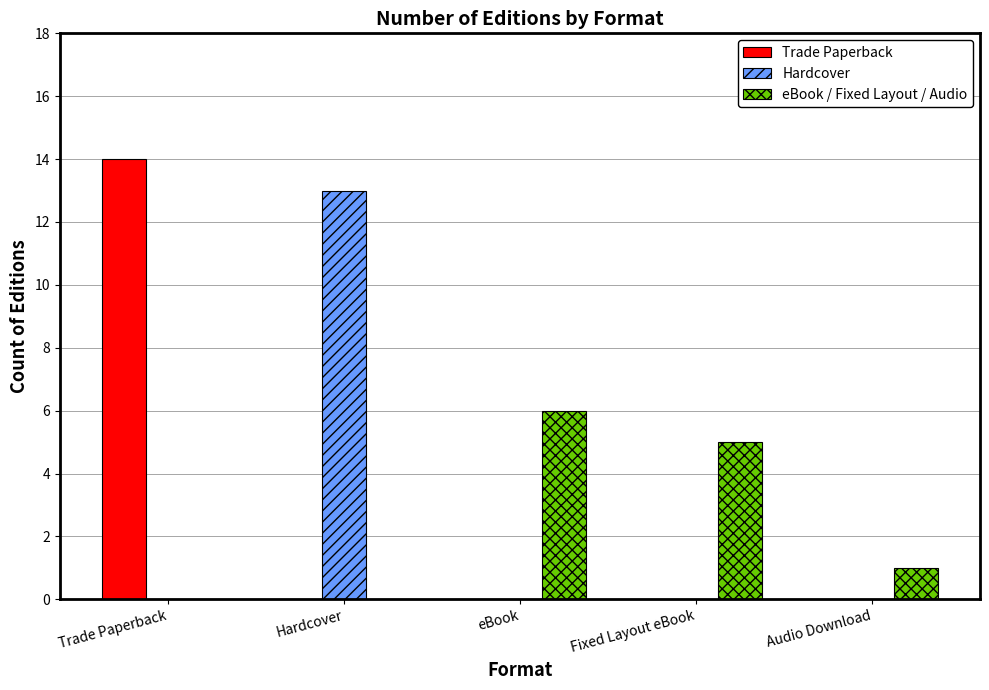

The Hardcover series shows 13 at Hardcover. True or false?

True